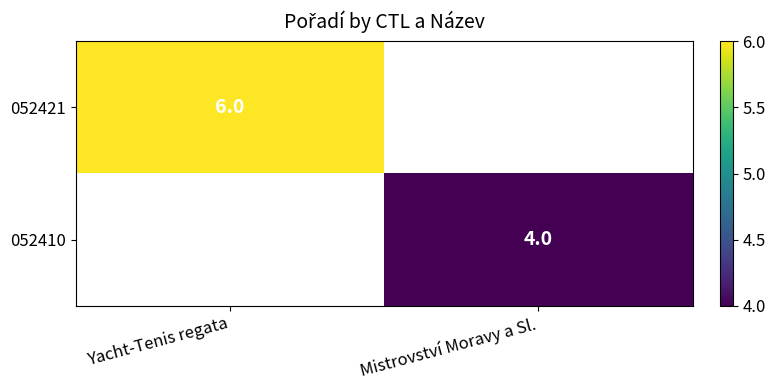

What is the maximum value shown in the chart?

6.0